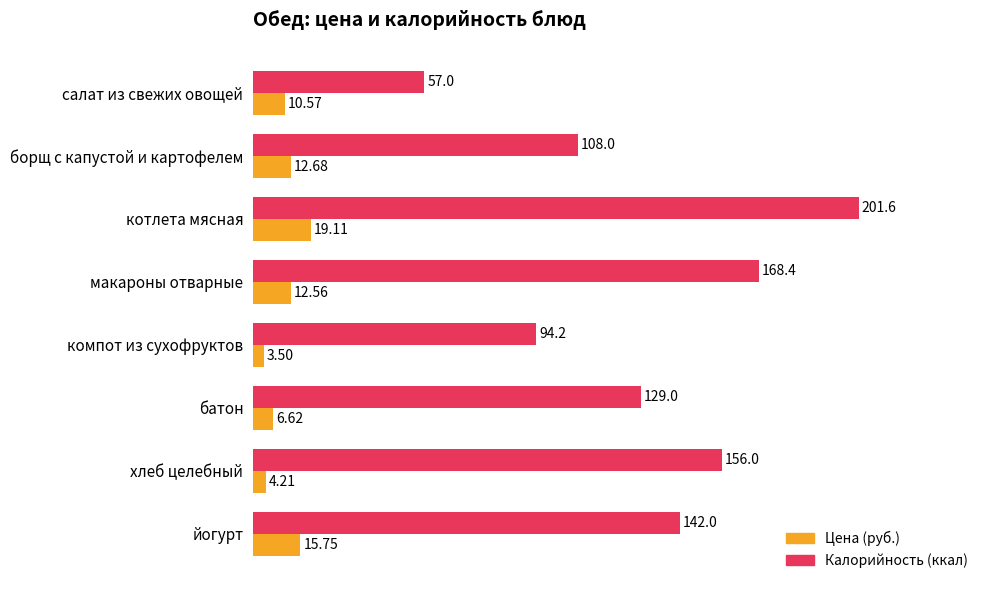

What is the sum of the Цена (руб.) values at хлеб целебный and макароны отварные?

16.8